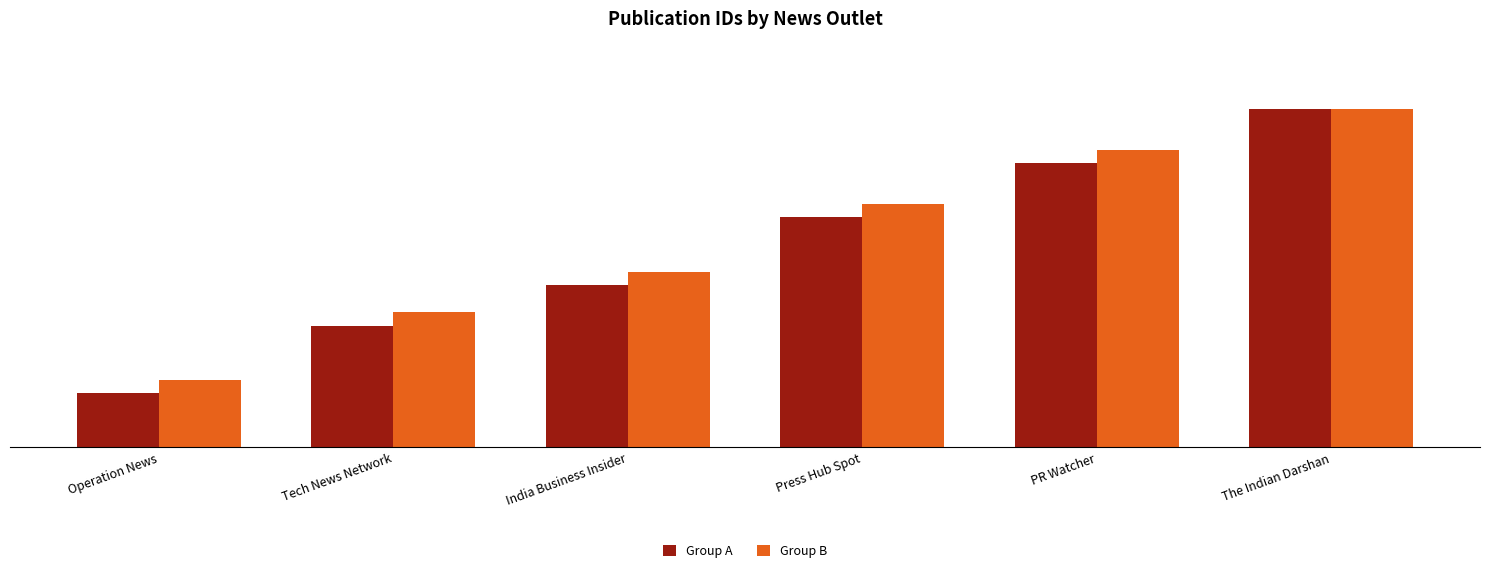

Is the value of Group B at PR Watcher greater than the value of Group A at Press Hub Spot?

Yes